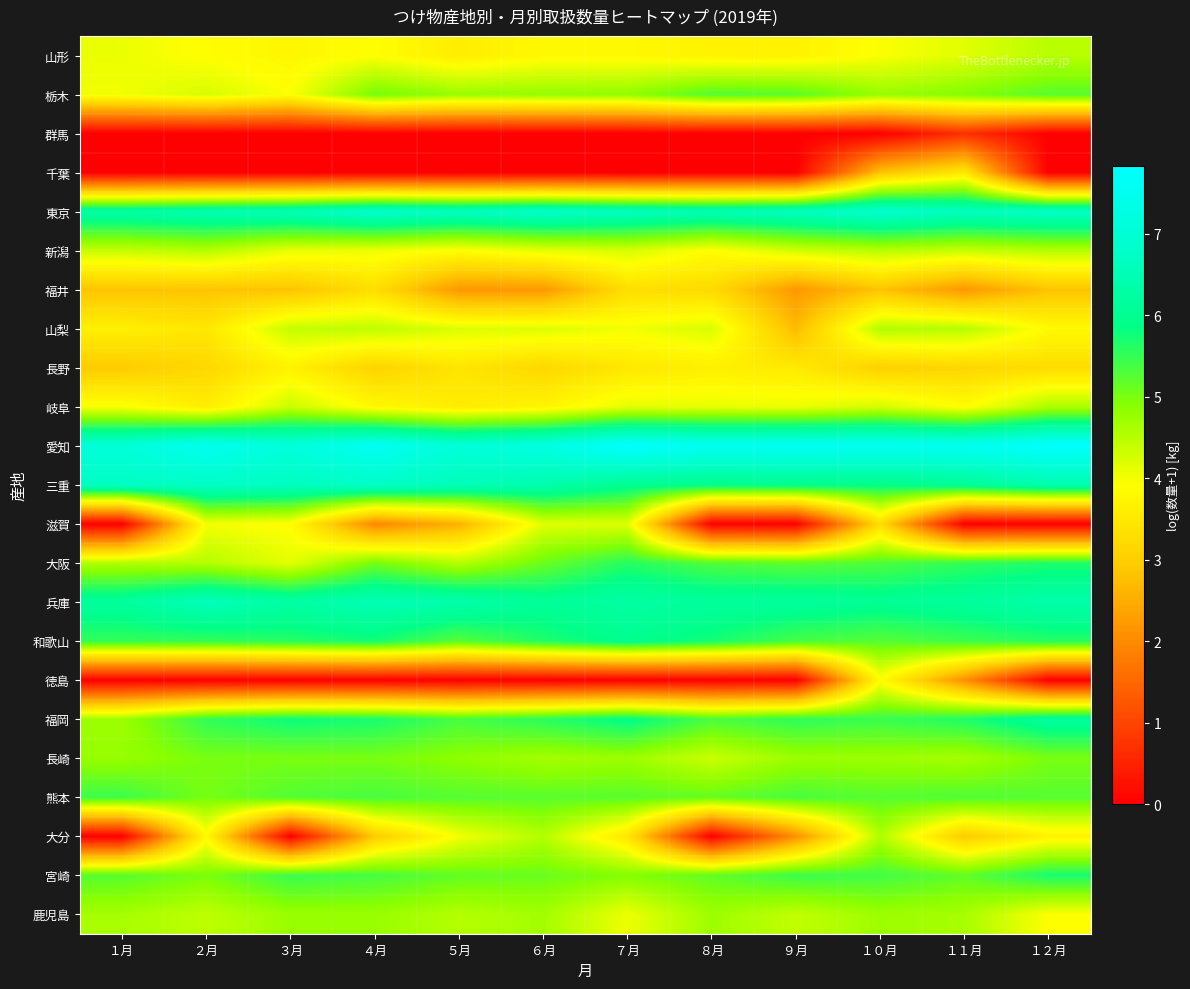

Which label corresponds to the largest value in the chart?

７月